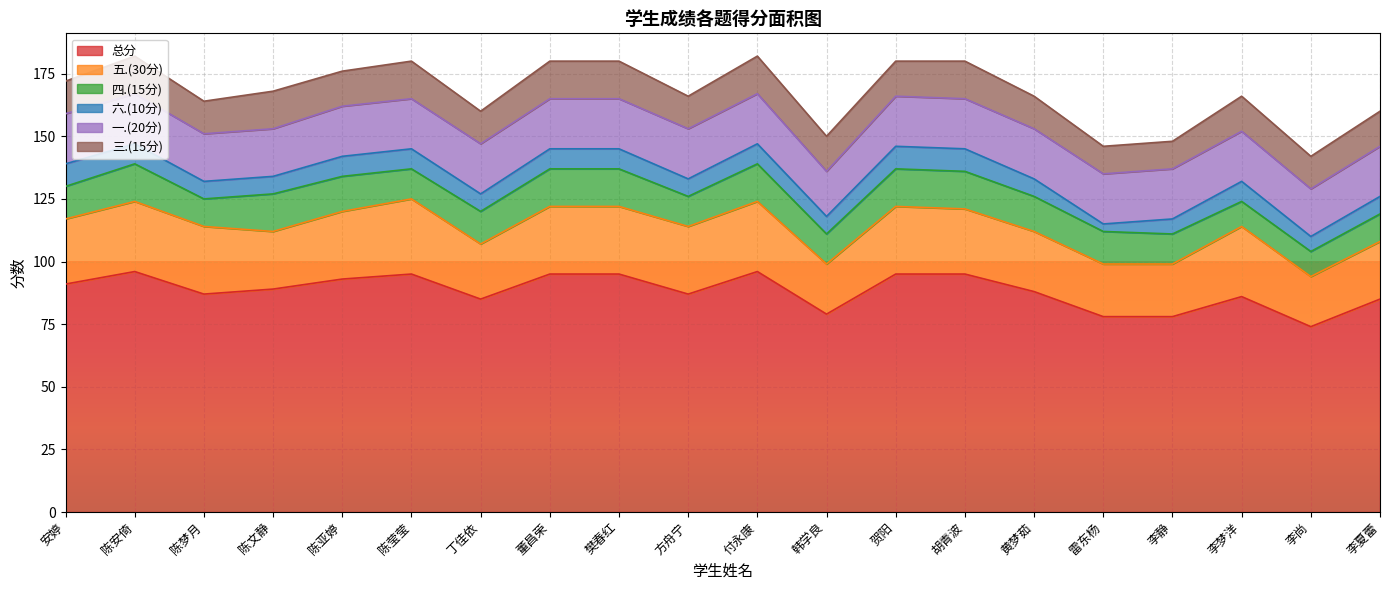

Reading right to left, what are all the values shown in this chart?

总分: 李夏蕾=85	李尚=74	李梦洋=86	李静=78	雷东杨=78	黄梦茹=88	胡青波=95	贺阳=95	韩学良=79	付永康=96	方舟宁=87	樊春红=95	董昌荣=95	丁佳依=85	陈莹莹=95	陈亚婷=93	陈文静=89	陈梦月=87	陈安倚=96	安婷=91
五.(30分): 李夏蕾=23	李尚=20	李梦洋=28	李静=21	雷东杨=21	黄梦茹=24	胡青波=26	贺阳=27	韩学良=20	付永康=28	方舟宁=27	樊春红=27	董昌荣=27	丁佳依=22	陈莹莹=30	陈亚婷=27	陈文静=23	陈梦月=27	陈安倚=28	安婷=26
四.(15分): 李夏蕾=11	李尚=10	李梦洋=10	李静=12	雷东杨=13	黄梦茹=14	胡青波=15	贺阳=15	韩学良=12	付永康=15	方舟宁=12	樊春红=15	董昌荣=15	丁佳依=13	陈莹莹=12	陈亚婷=14	陈文静=15	陈梦月=11	陈安倚=15	安婷=13
六.(10分): 李夏蕾=7	李尚=6	李梦洋=8	李静=6	雷东杨=3	黄梦茹=7	胡青波=9	贺阳=9	韩学良=7	付永康=8	方舟宁=7	樊春红=8	董昌荣=8	丁佳依=7	陈莹莹=8	陈亚婷=8	陈文静=7	陈梦月=7	陈安倚=8	安婷=9
一.(20分): 李夏蕾=20	李尚=19	李梦洋=20	李静=20	雷东杨=20	黄梦茹=20	胡青波=20	贺阳=20	韩学良=18	付永康=20	方舟宁=20	樊春红=20	董昌荣=20	丁佳依=20	陈莹莹=20	陈亚婷=20	陈文静=19	陈梦月=19	陈安倚=20	安婷=20
三.(15分): 李夏蕾=14	李尚=13	李梦洋=14	李静=11	雷东杨=11	黄梦茹=13	胡青波=15	贺阳=14	韩学良=14	付永康=15	方舟宁=13	樊春红=15	董昌荣=15	丁佳依=13	陈莹莹=15	陈亚婷=14	陈文静=15	陈梦月=13	陈安倚=15	安婷=13